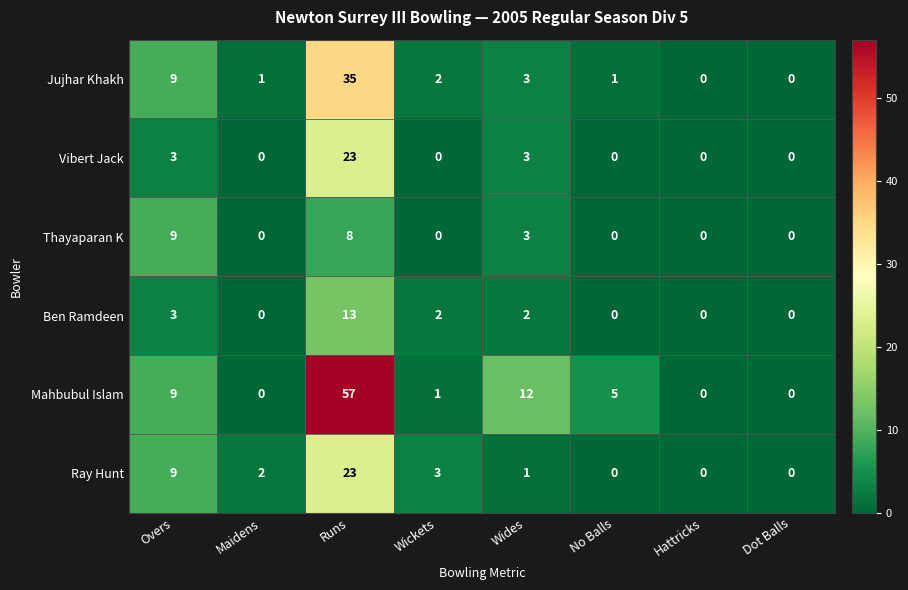

Which series has the widest spread of values?

Mahbubul Islam